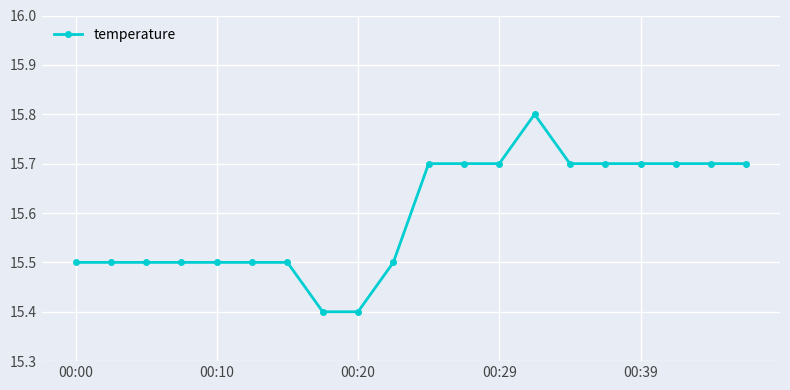

What is the value of the 16th point from the left?

15.7